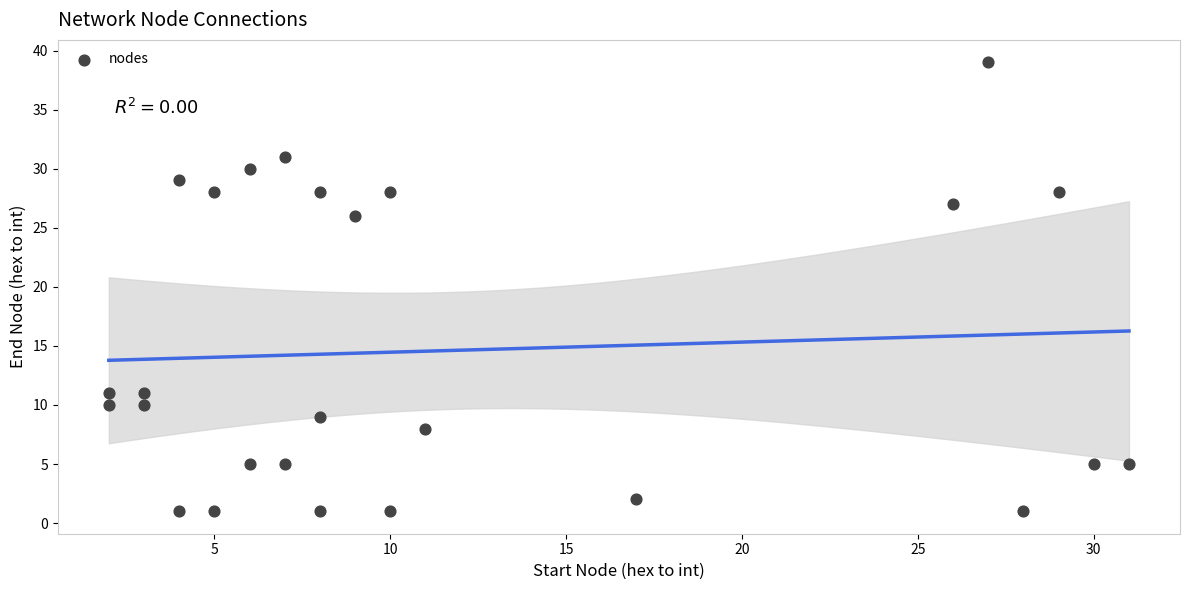

What Y value in the scatter plot is closest to 20?

26